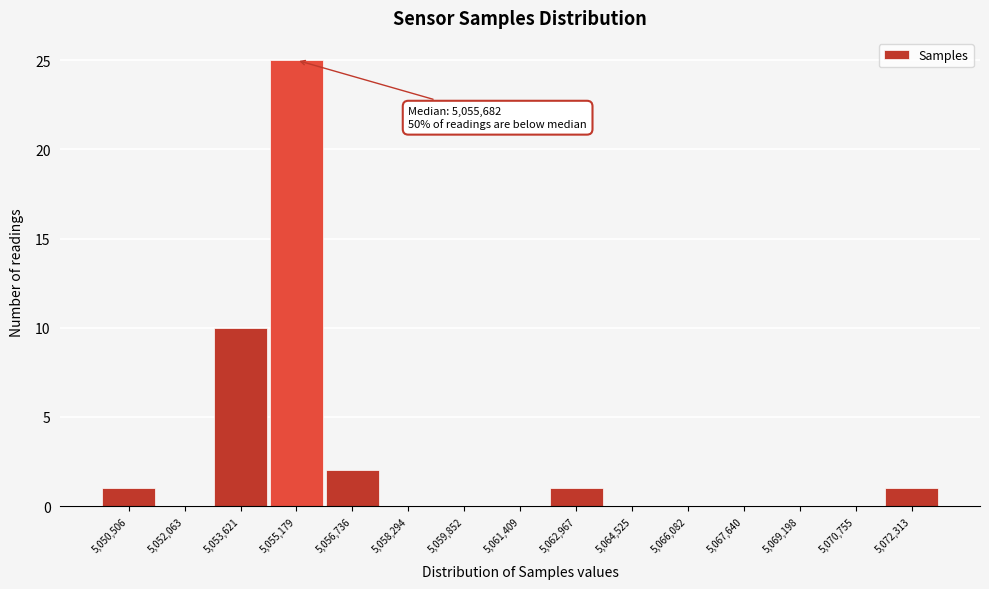

At which label is the value closest to 12?

5,053,621